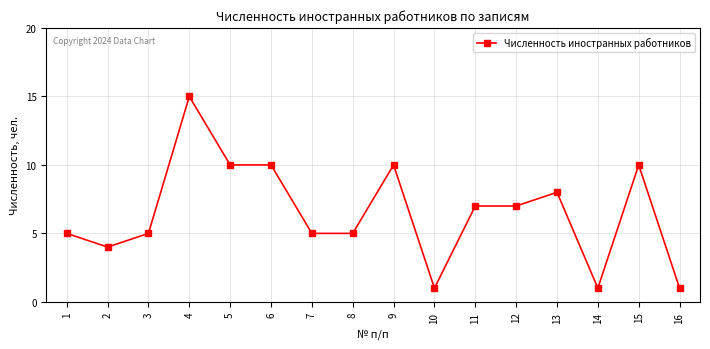

Reading right to left, list all the values displayed in this chart.

1	10	1	8	7	7	1	10	5	5	10	10	15	5	4	5